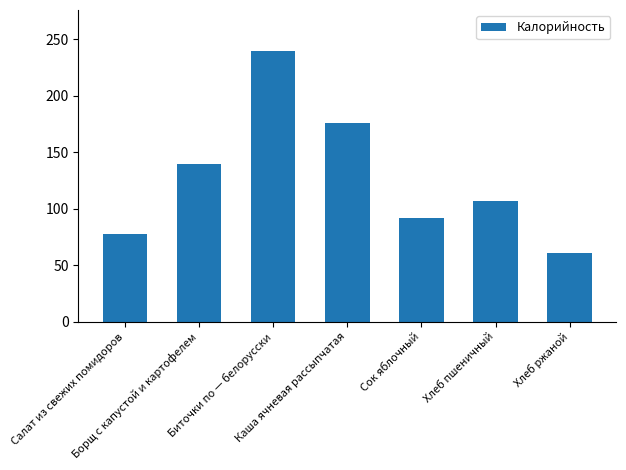

What is the ratio of the value at Салат из свежих помидоров to the value at Каша ячневая рассыпчатая?

0.4